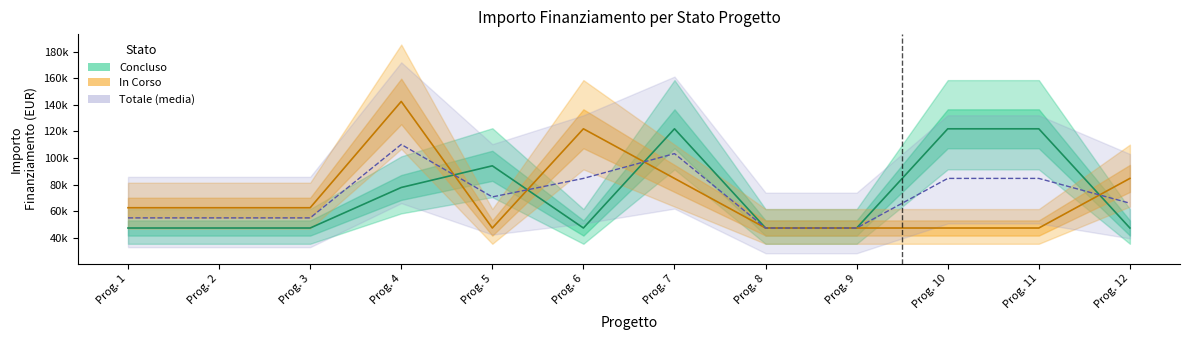

Read the Concluso value at Prog. 4.

77897.0